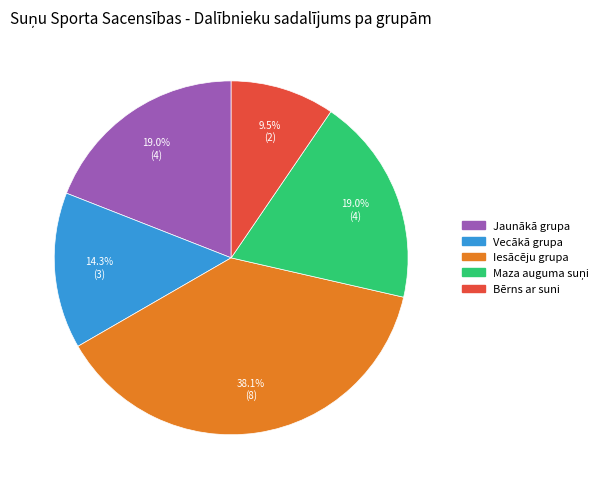

The Iesācēju grupa slice represents 30% of the pie. True or false?

False